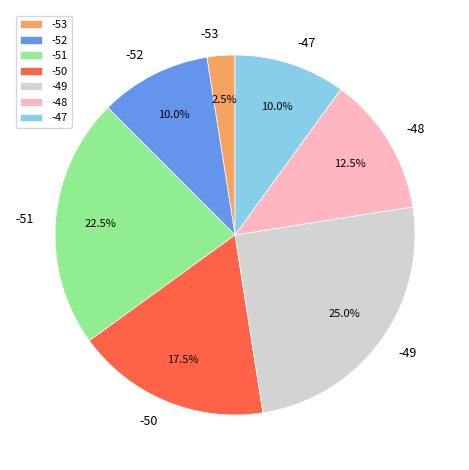

To the nearest percent, what is the combined percentage of -49 and -47?

35%